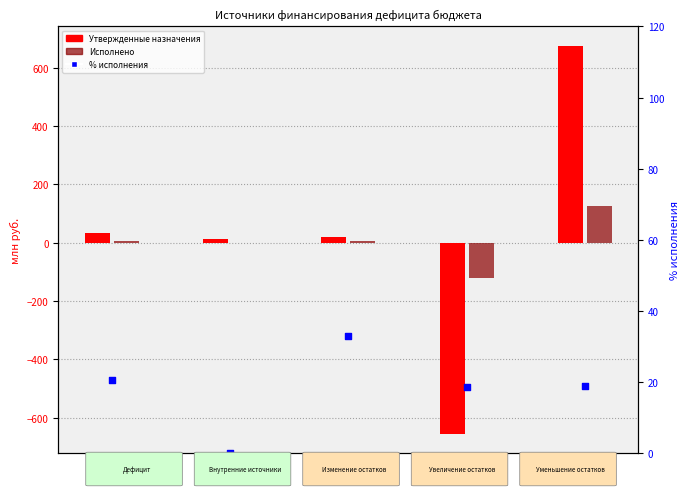

Which series reaches the minimum Y coordinate?

Утвержденные назначения